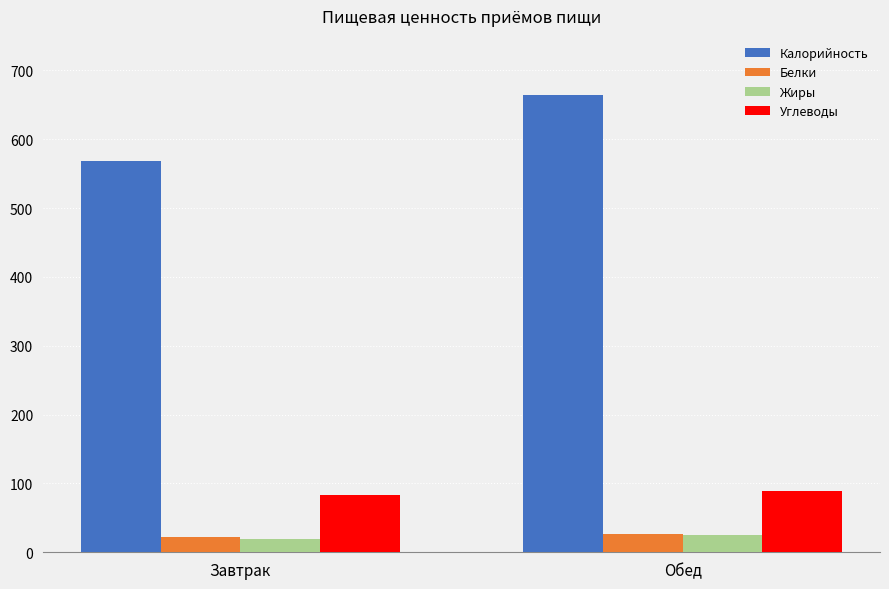

At how many categories does at least one series exceed 592?

1